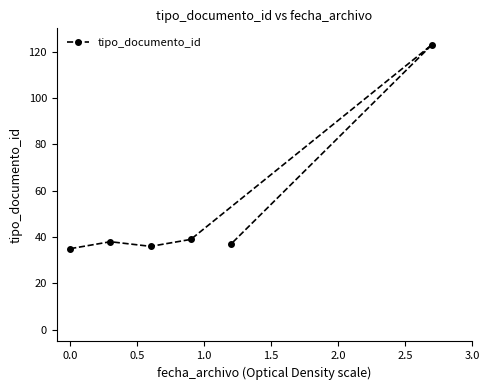

How many interior local valleys (lower than both neighbors) does the data have?

1